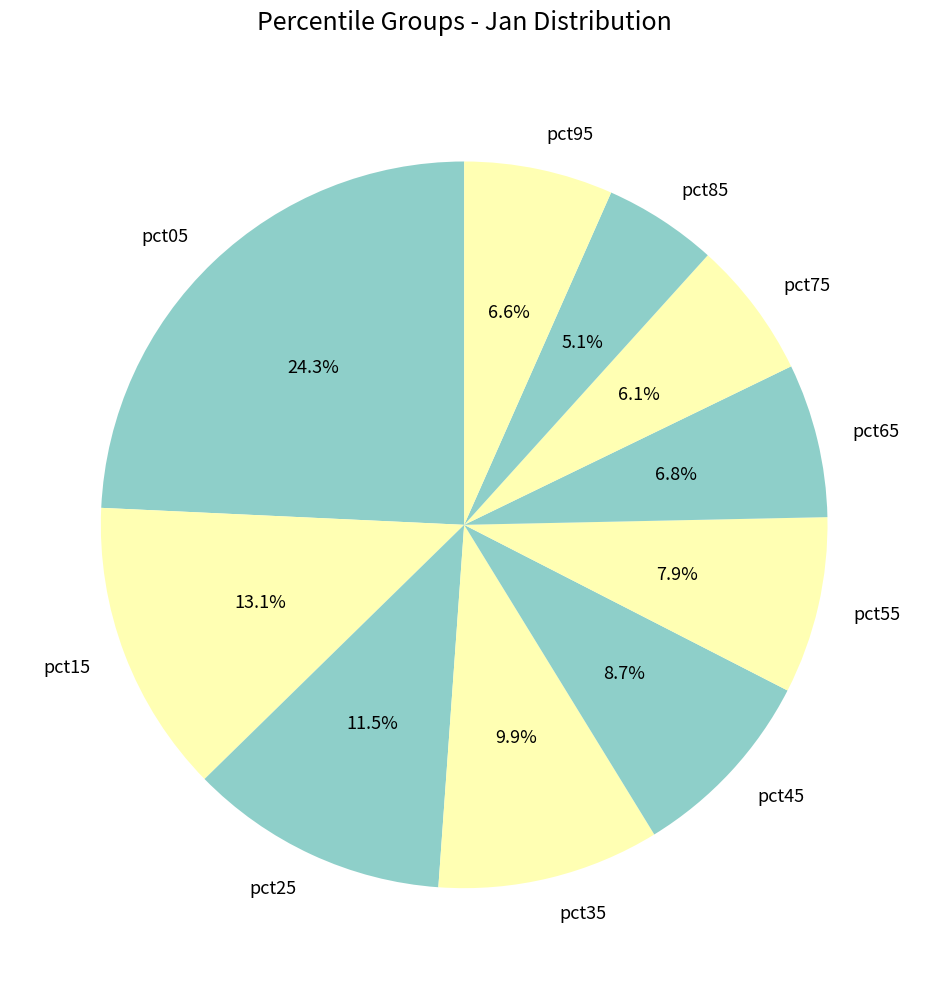

What percentage is NOT represented by pct35?

90.1%